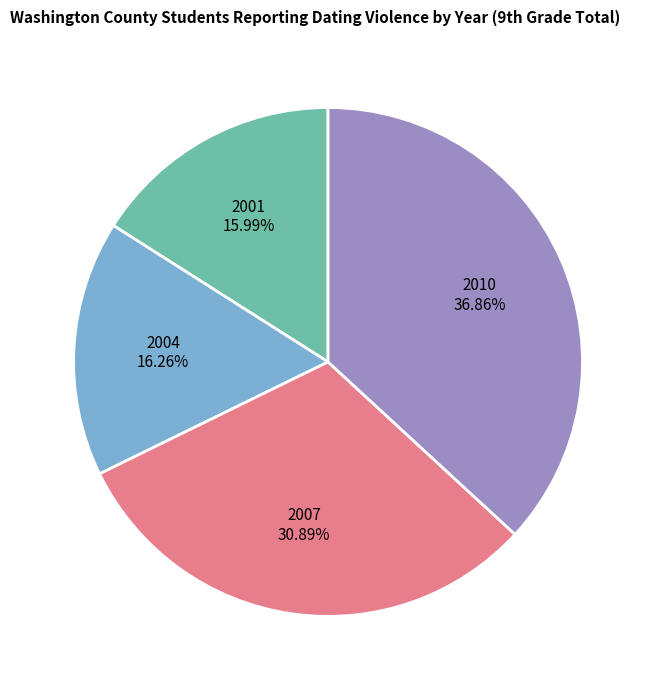

The 2001 slice represents 16% of the pie. True or false?

True